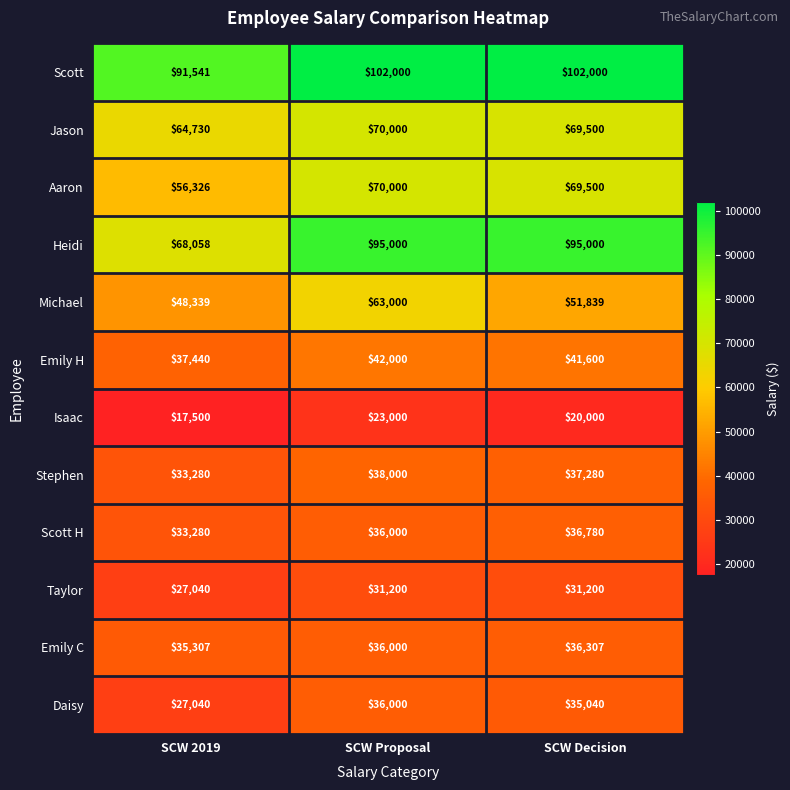

True or false: Taylor has a value of 40702 at SCW Decision.

False